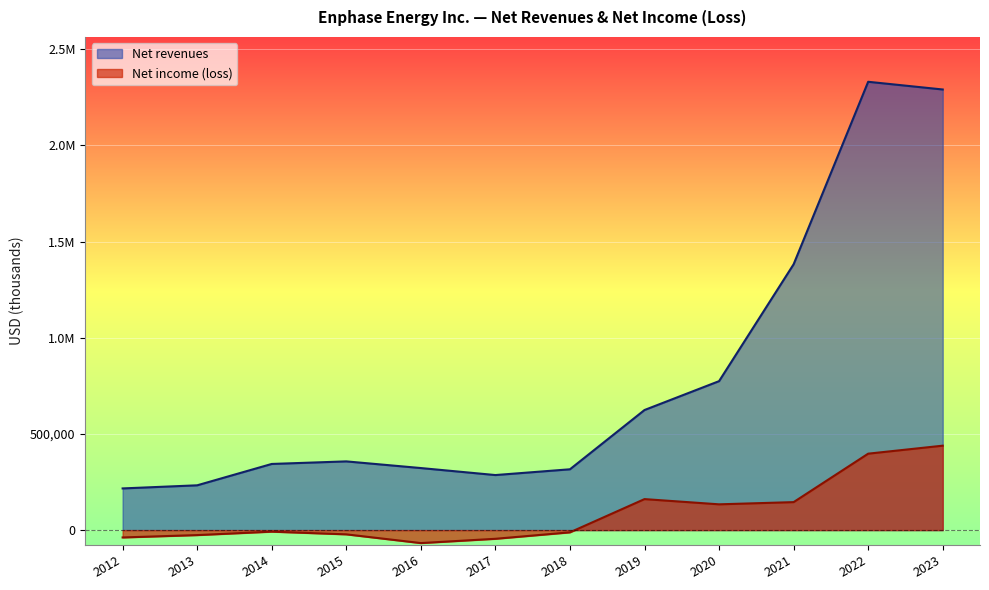

Which series has the largest total across all categories?

Net revenues